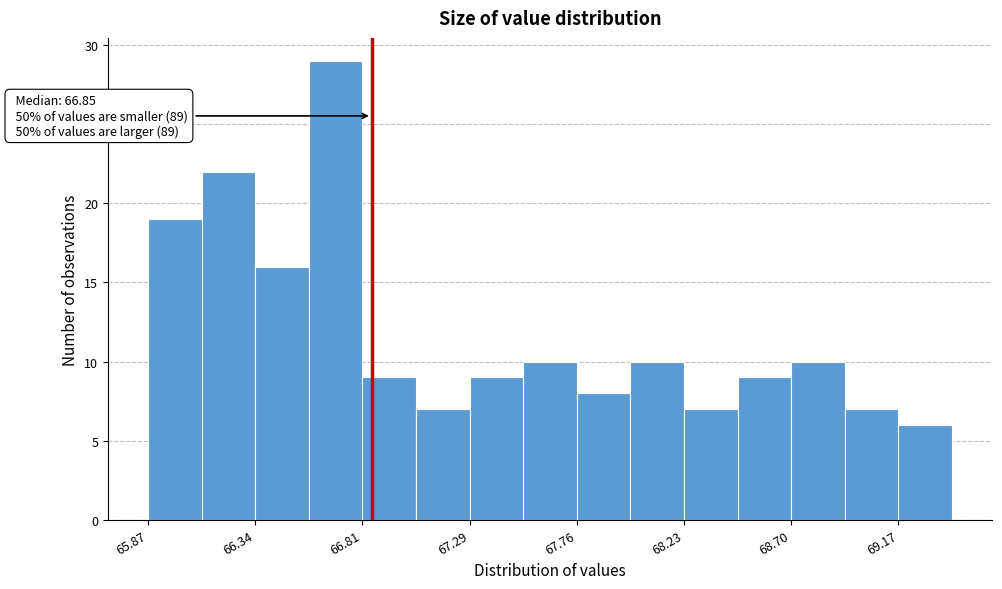

Over which range of the x-axis is the bar tallest?

66.60 to 66.80